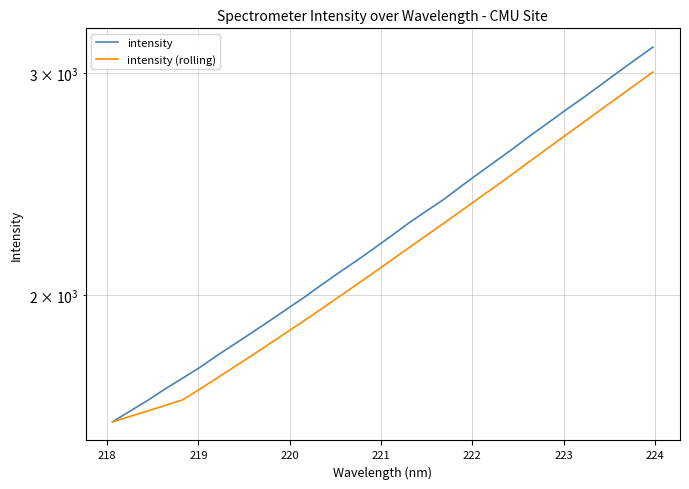

Which series has the largest range (max minus min)?

intensity